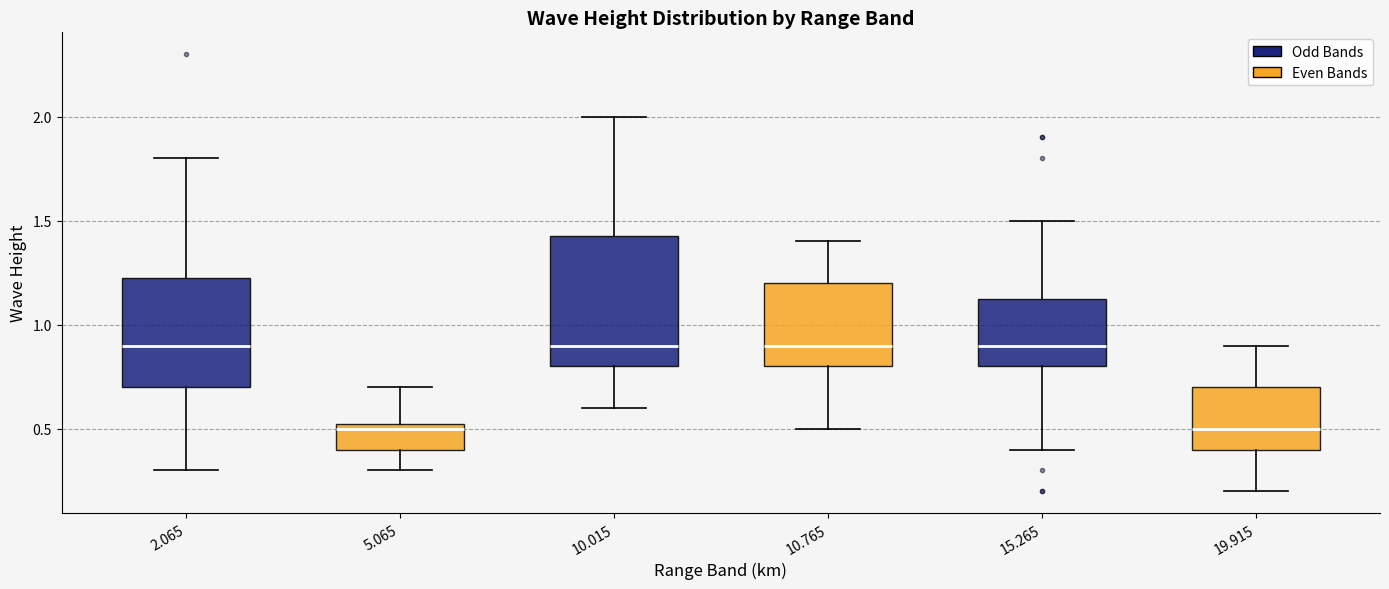

Where does the upper whisker of the box at x = 10.015 end on the y-axis? The values are not printed on the chart, so give them approximately, as read against the axis.

2.00